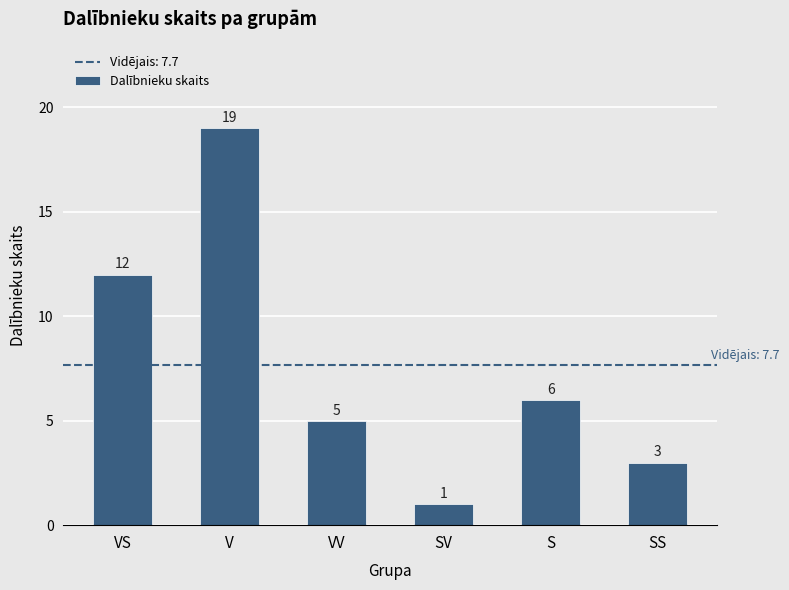

The chart shows a value of 5 at VV. True or false?

True